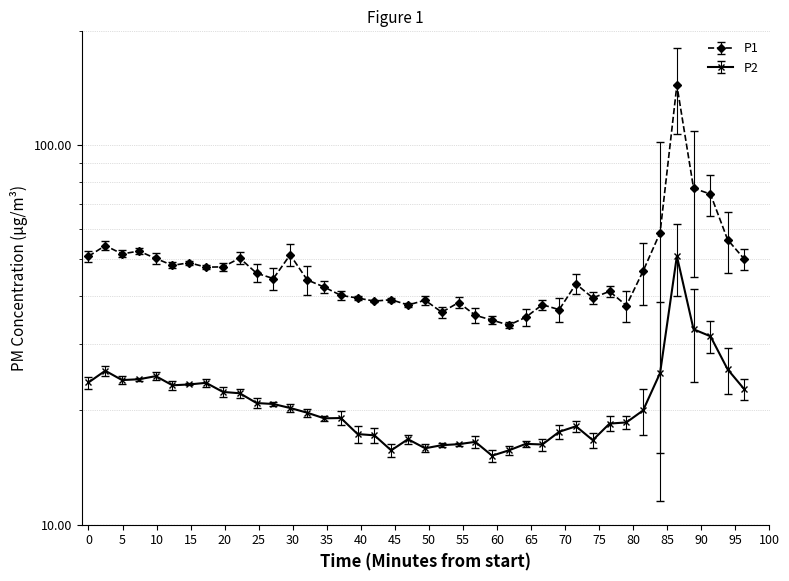

What is the greatest value displayed?

144.0